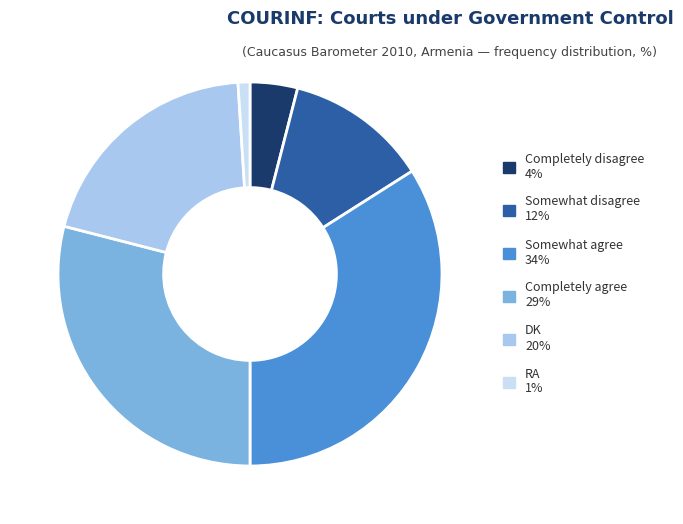

How many slices are in this pie chart?

6